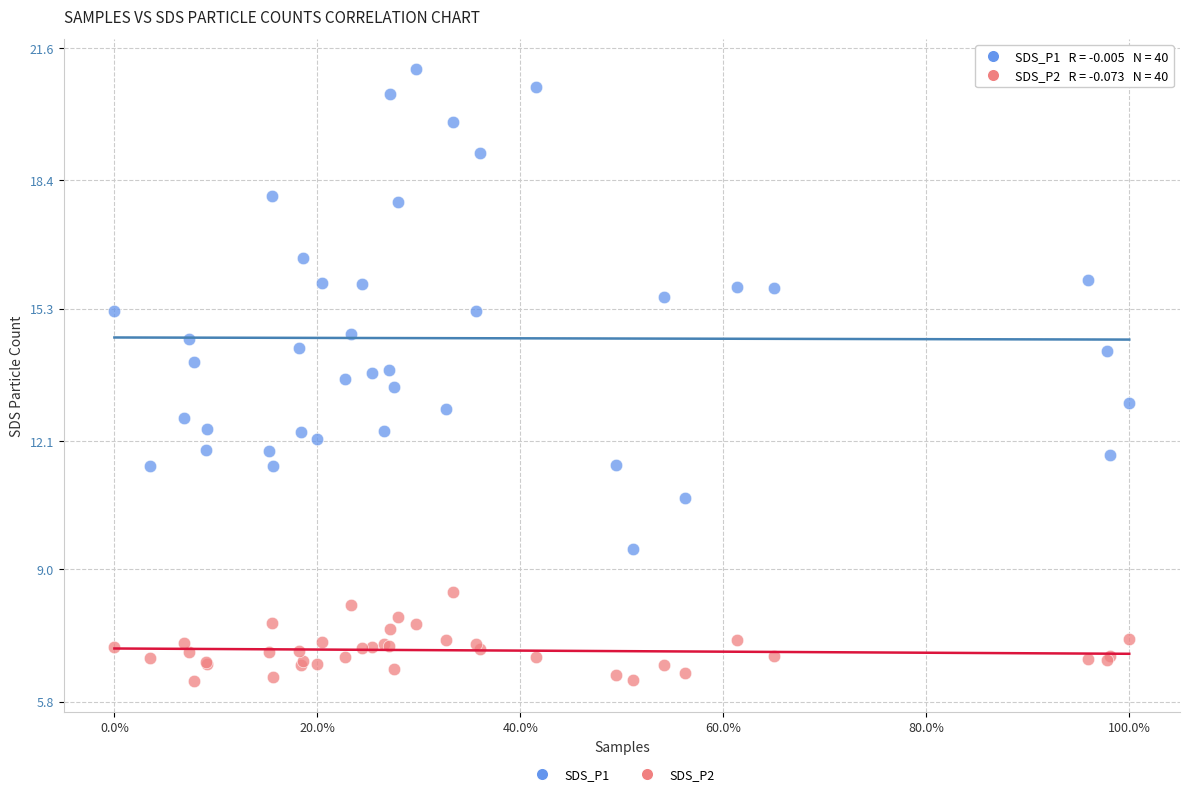

What are all the series names shown in the legend?

SDS_P1, SDS_P2